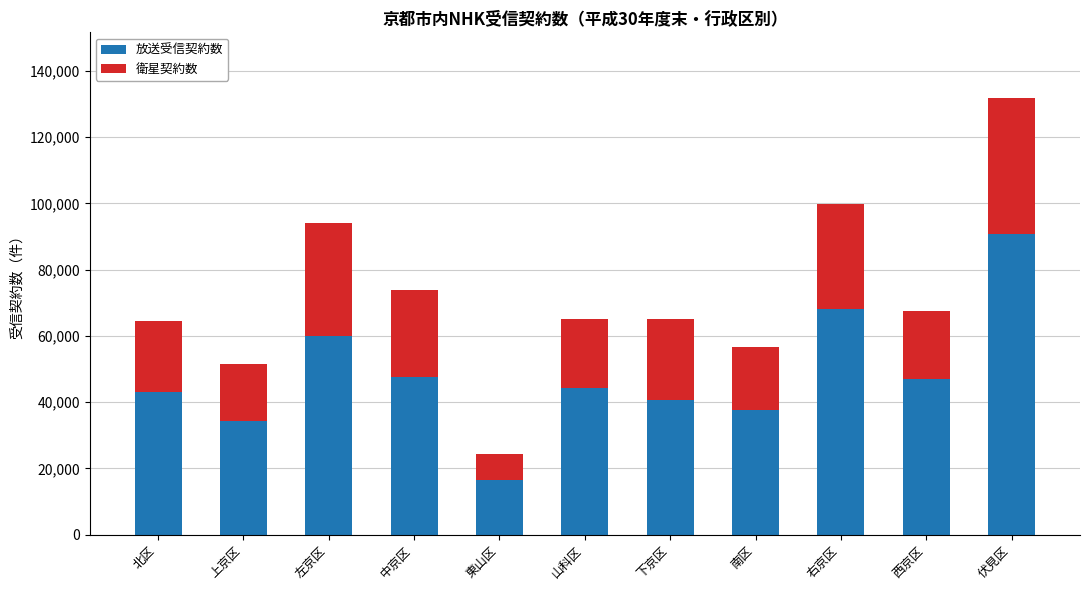

What is the maximum value for 放送受信契約数?

90619